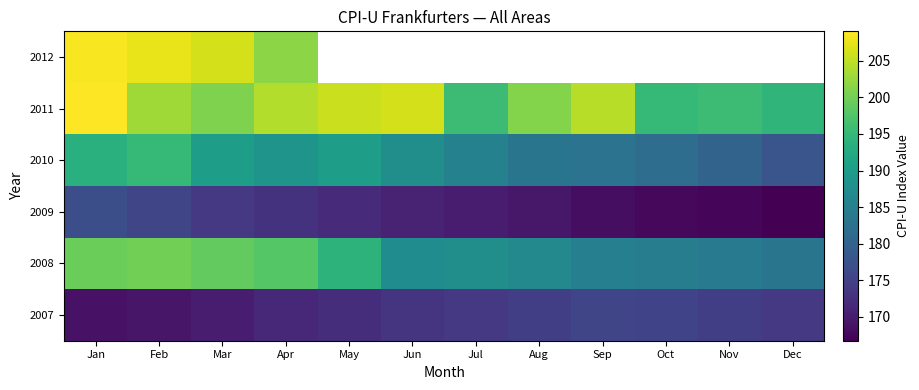

Which category has the highest value in the 2012 series?

Jan